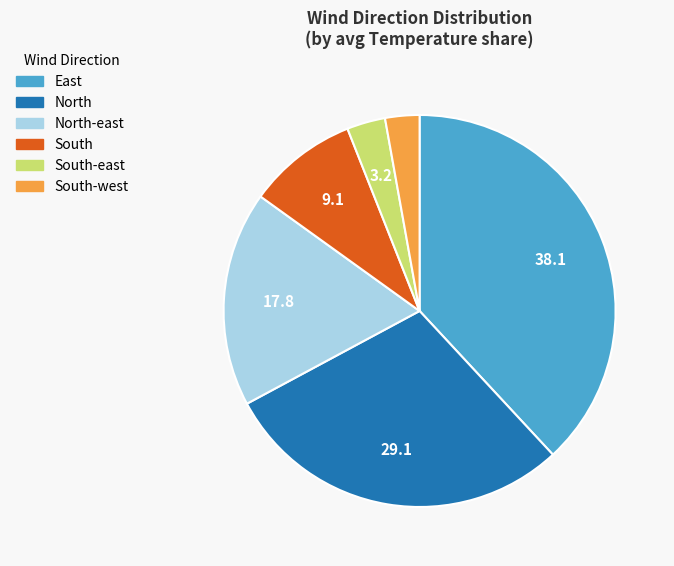

Is there any slice that represents more than half of the pie?

No